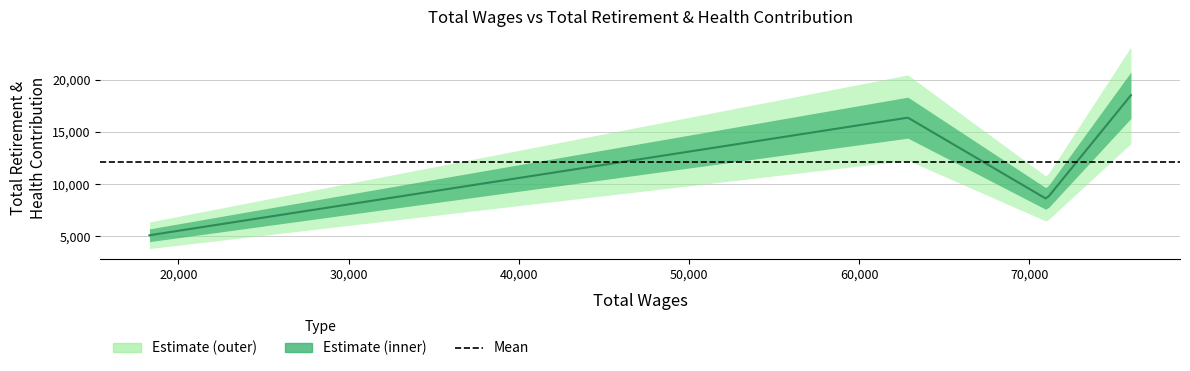

What is the change in value from Project Technician (62867) to Buyer (18301)?

-11279